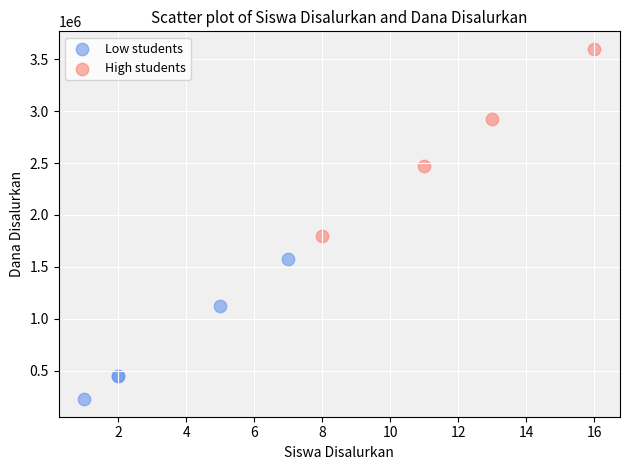

Which series has the largest Y range (max minus min)?

High students